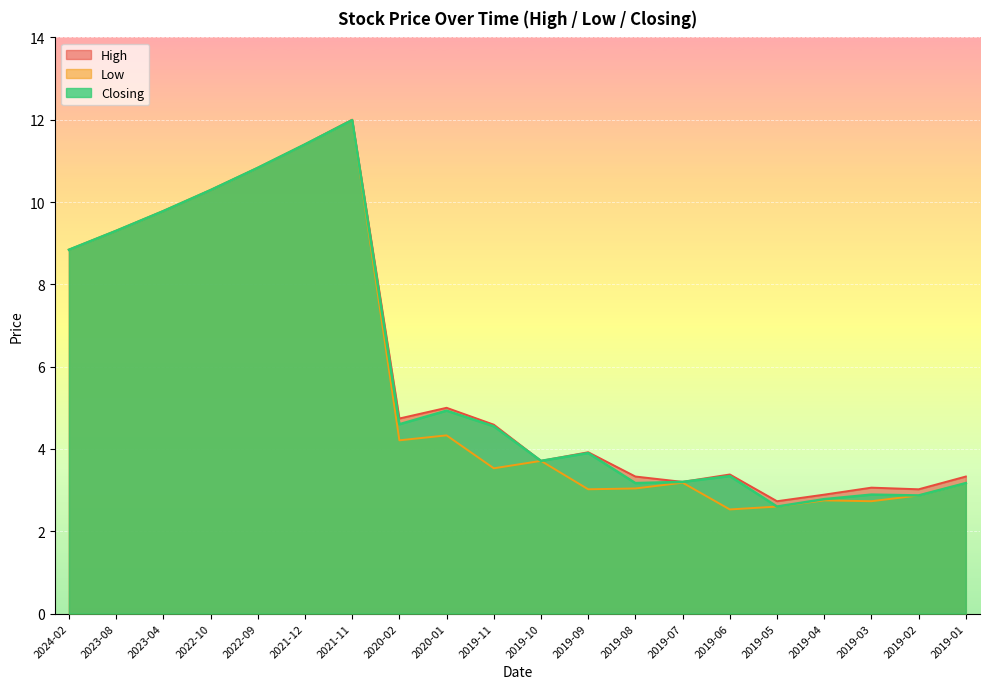

What value does the Closing series have at 2019-05?

2.6